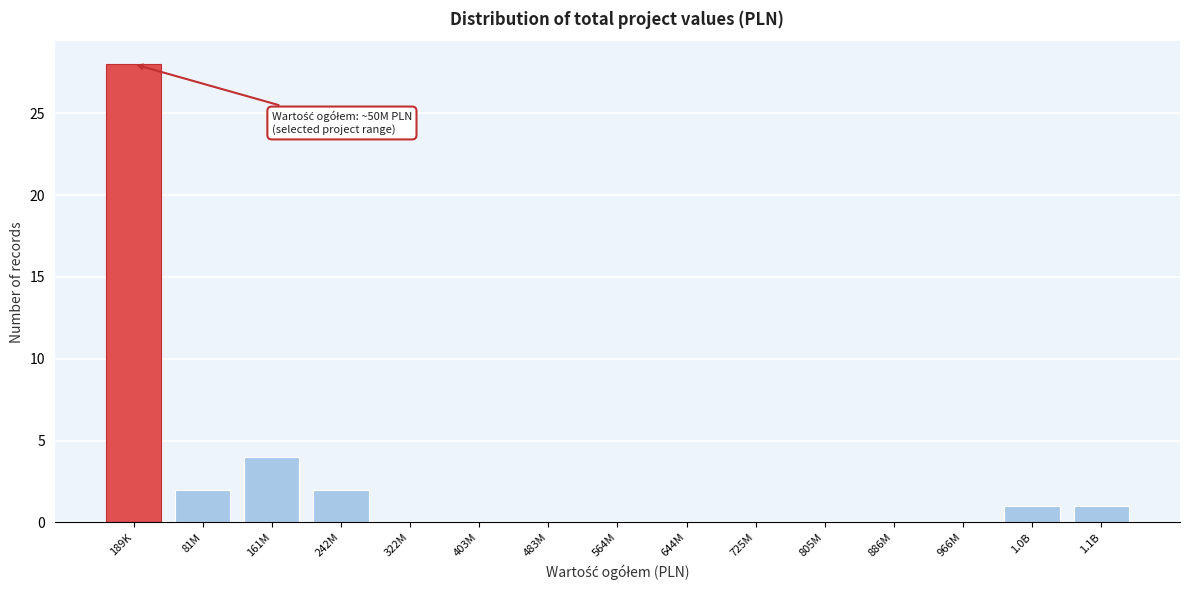

Reading left to right, transcribe all the data shown in this chart.

189K=28	81M=2	161M=4	242M=2	322M=0	403M=0	483M=0	564M=0	644M=0	725M=0	805M=0	886M=0	966M=0	1.0B=1	1.1B=1